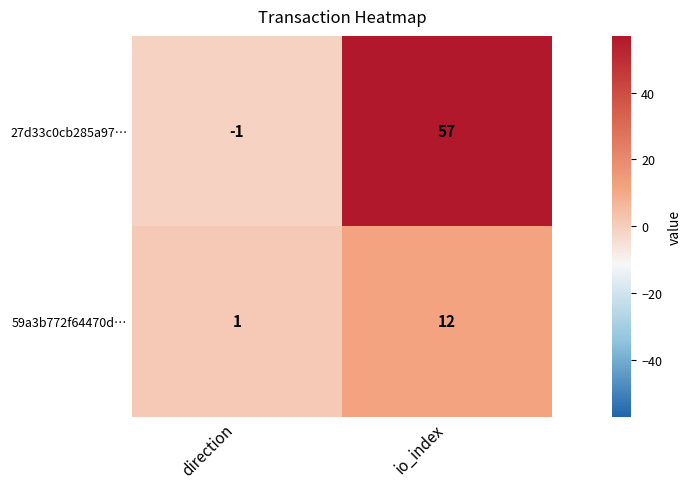

Is the value of 27d33c0cb285a97… at io_index greater than the value of 59a3b772f64470d… at direction?

Yes